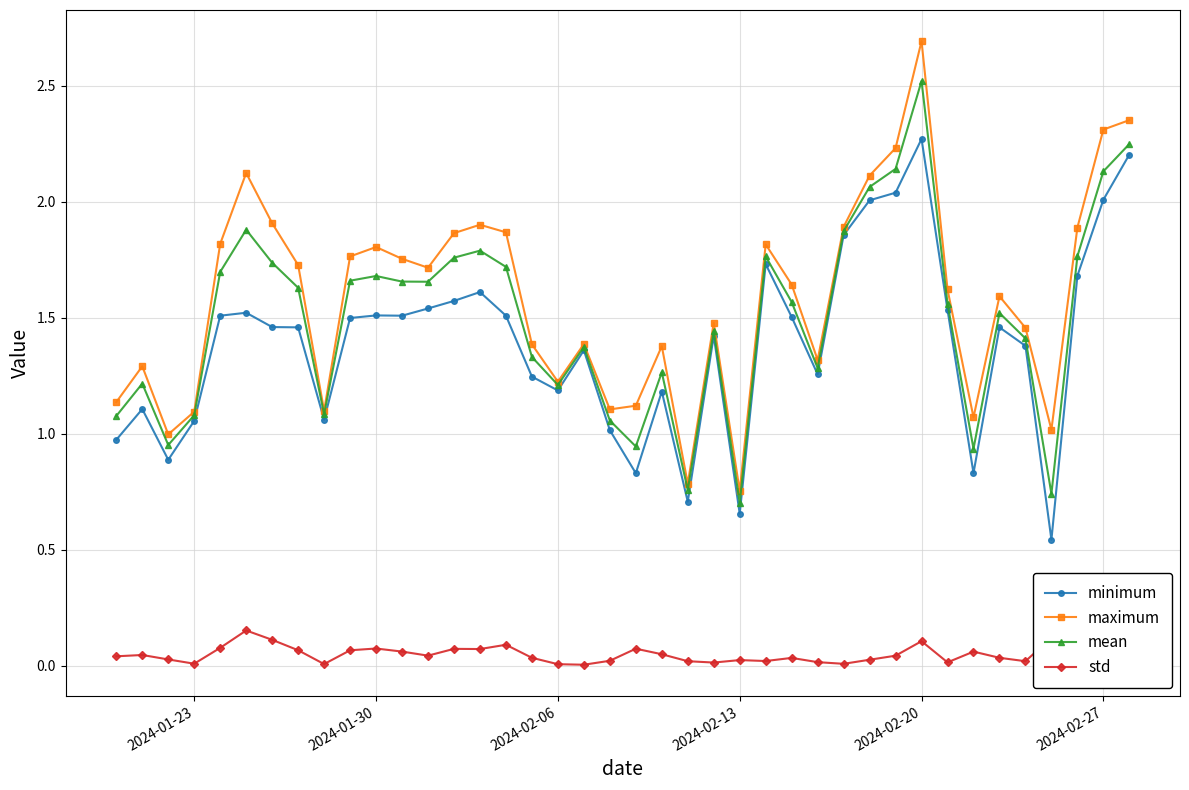

True or false: maximum and std cross at least once.

False